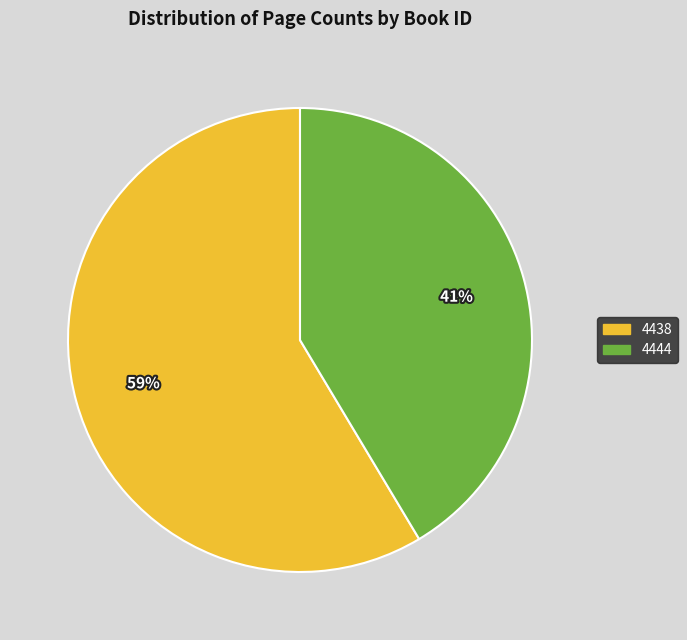

True or false: 4438 accounts for 50% of the total.

False